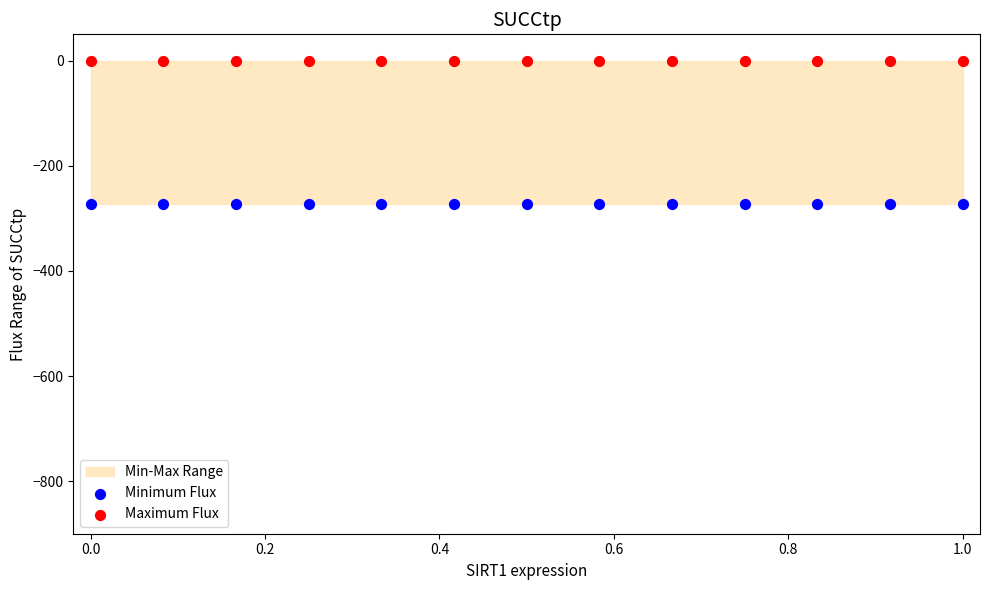

Which series reaches the minimum Y coordinate?

Minimum Flux